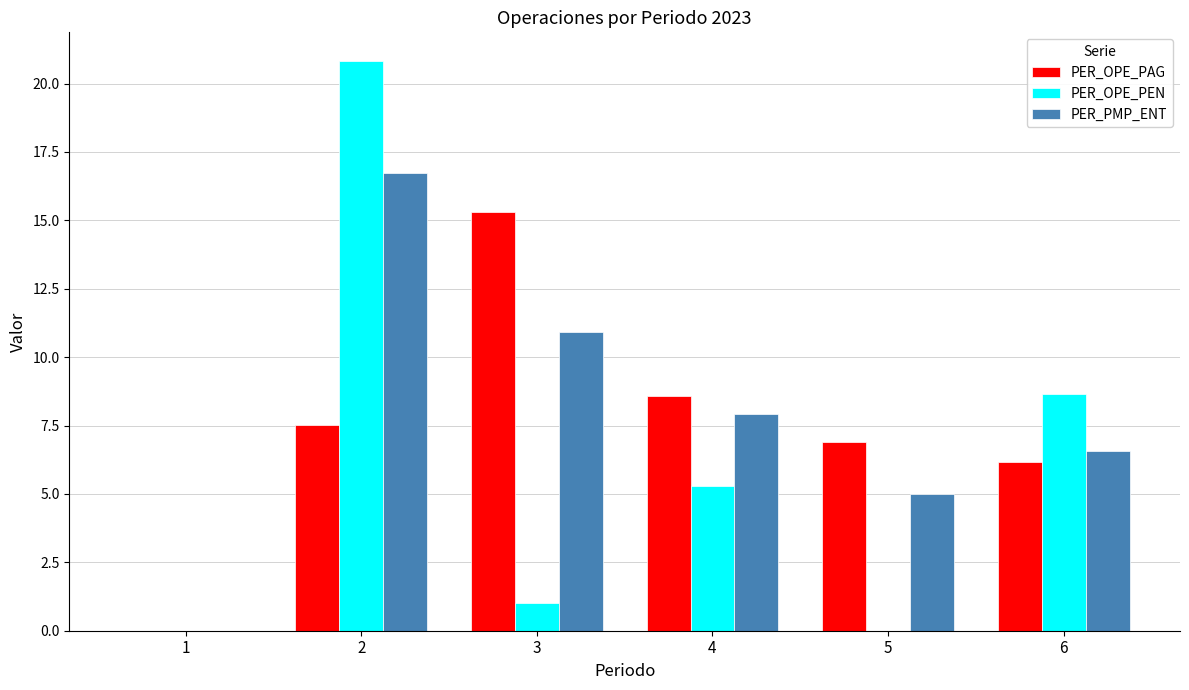

What is the sum of all PER_OPE_PEN values?

35.8